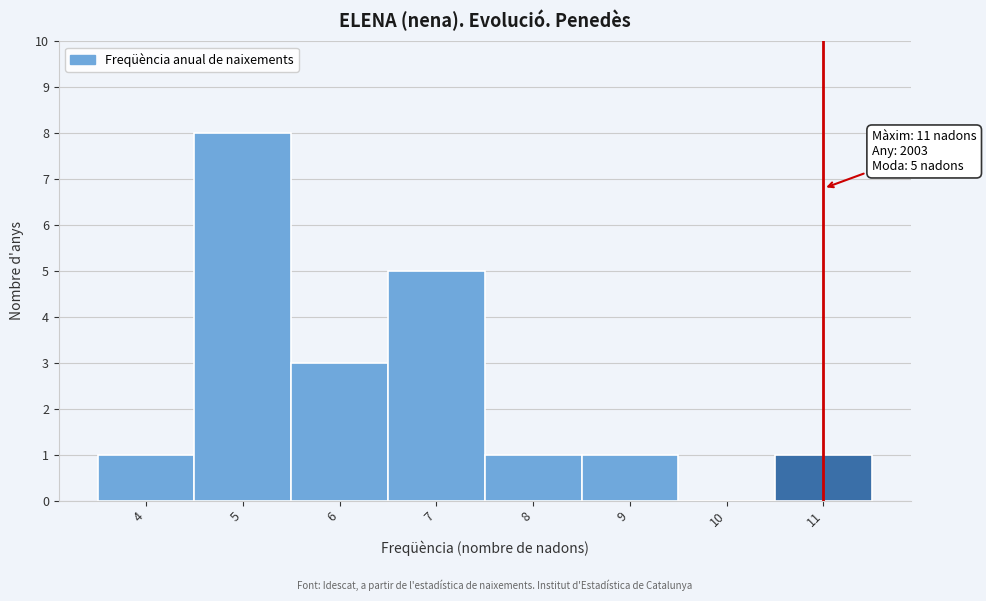

Which range on the x-axis has the tallest bar?

4.5 to 5.5